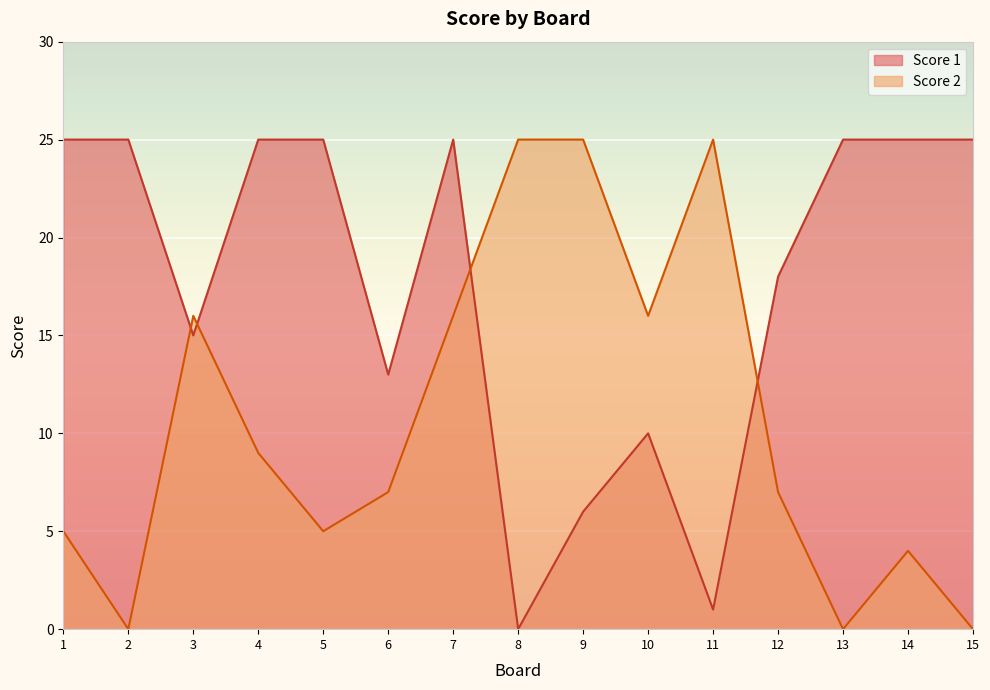

What is the difference between the highest and lowest values at 9?

19